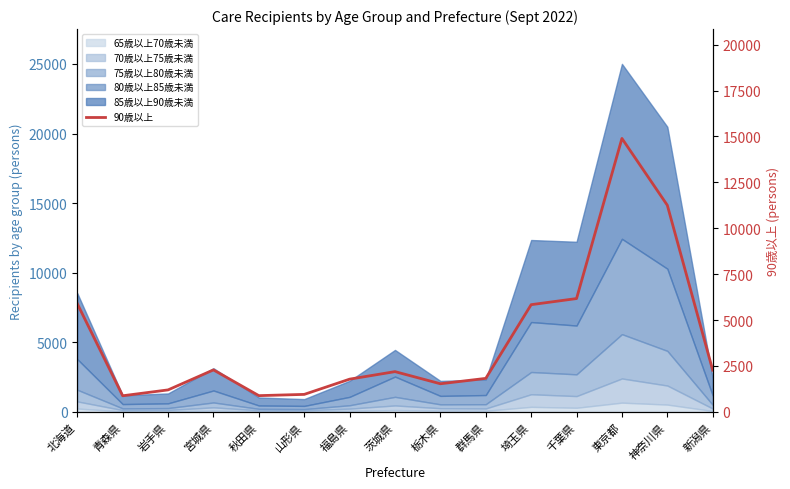

Rank the categories by value from lowest to highest.

青森県, 秋田県, 山形県, 岩手県, 栃木県, 福島県, 群馬県, 茨城県, 新潟県, 宮城県, 埼玉県, 北海道, 千葉県, 神奈川県, 東京都